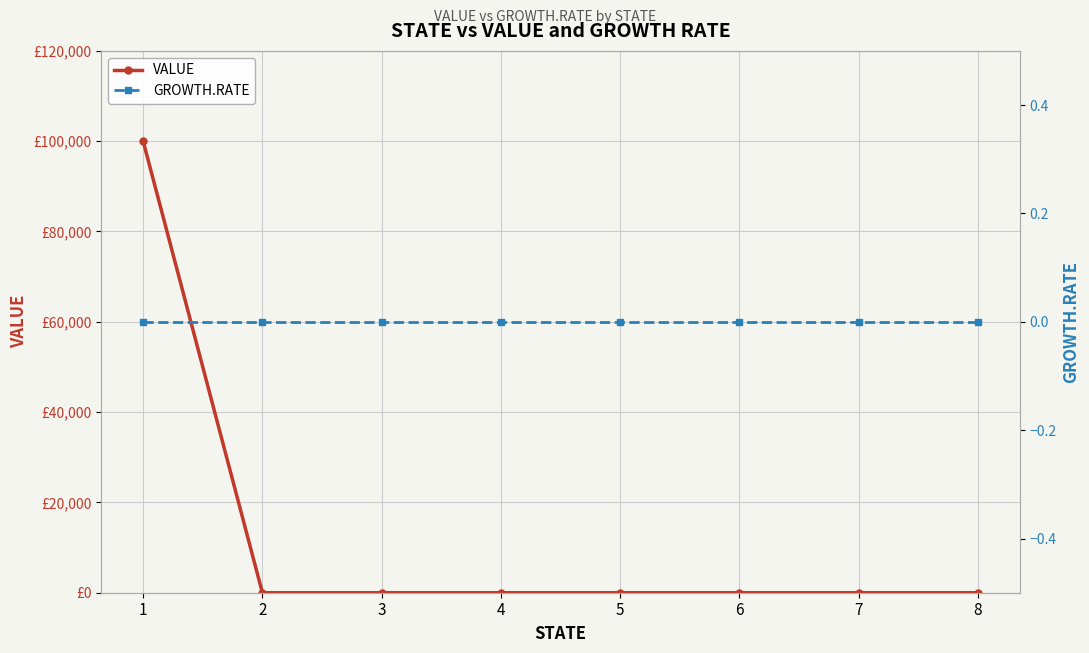

Which category has the lowest value in the GROWTH.RATE series?

1